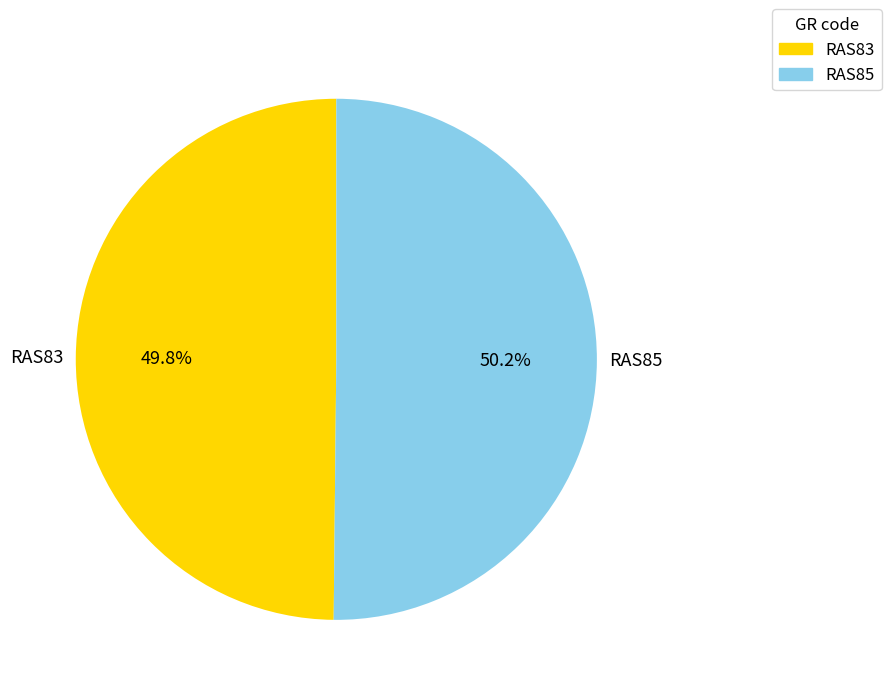

To the nearest percent, what portion does RAS85 represent?

50%